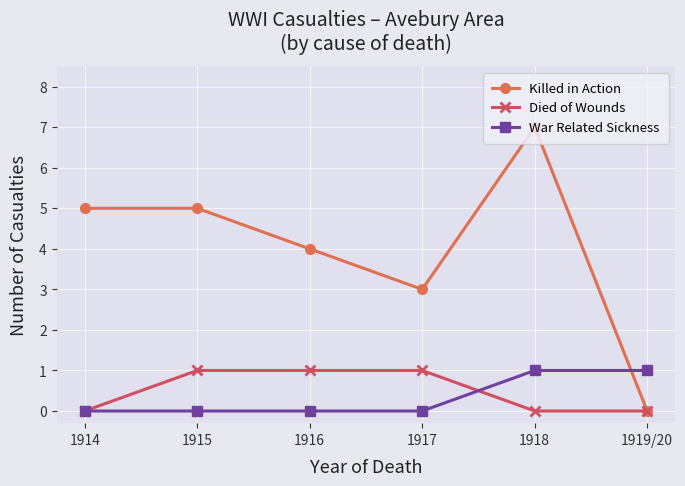

What is the label of the 1st point from the right?

1919/20